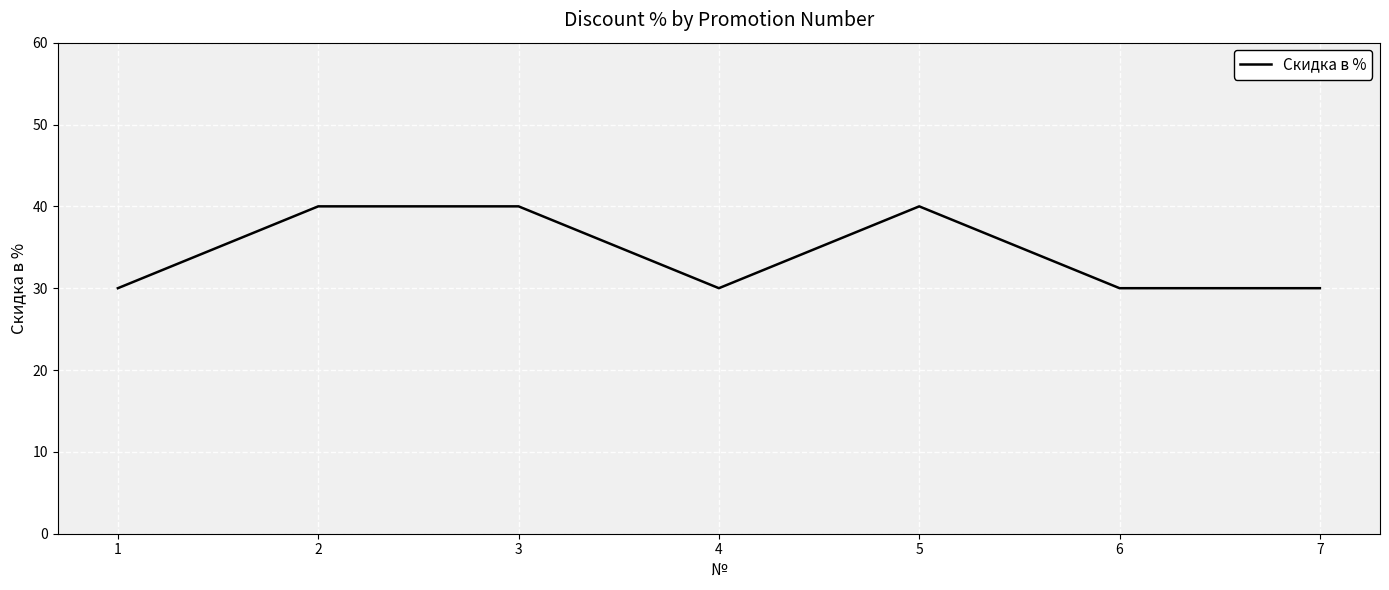

True or false: the data shows 30 at 7.

True